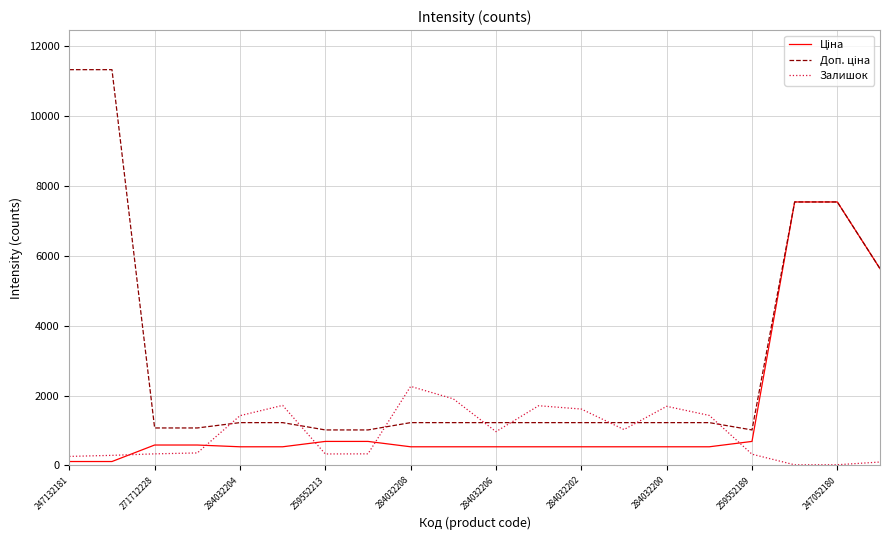

How many lines are shown in the chart?

3